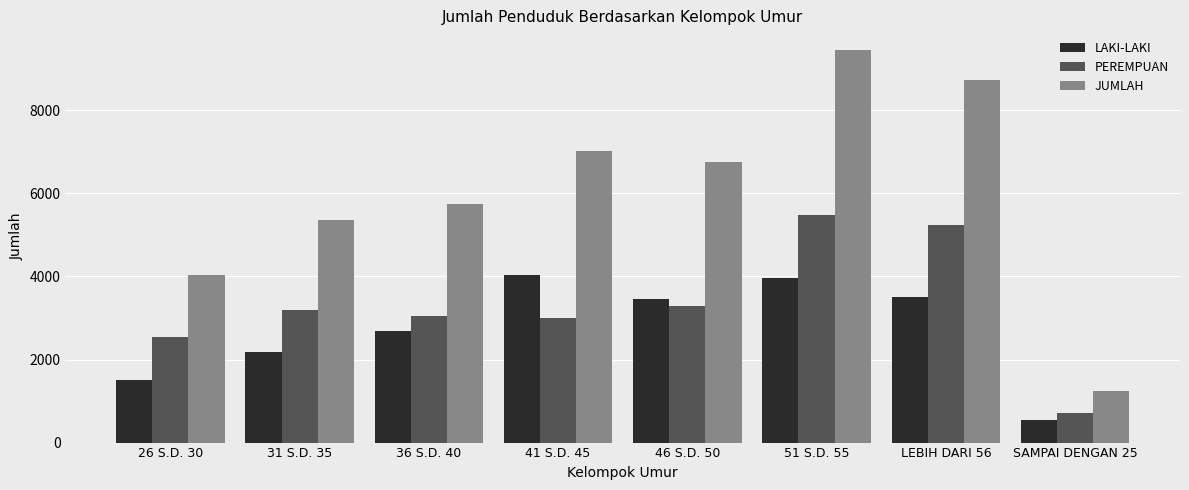

What is the sum of all JUMLAH values?

48379